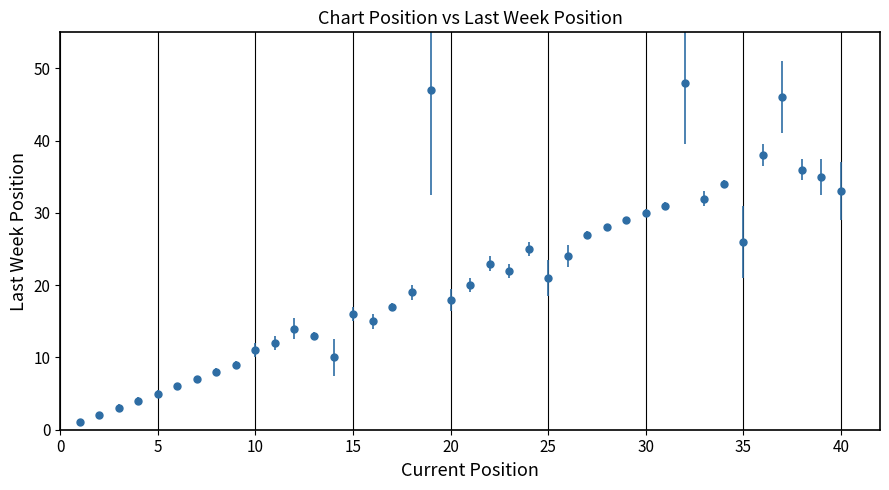

What is the greatest value displayed?

48